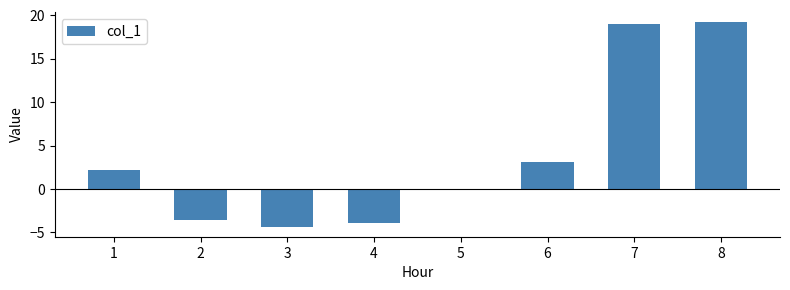

What is the change in value from 4 to 6?

+7.1